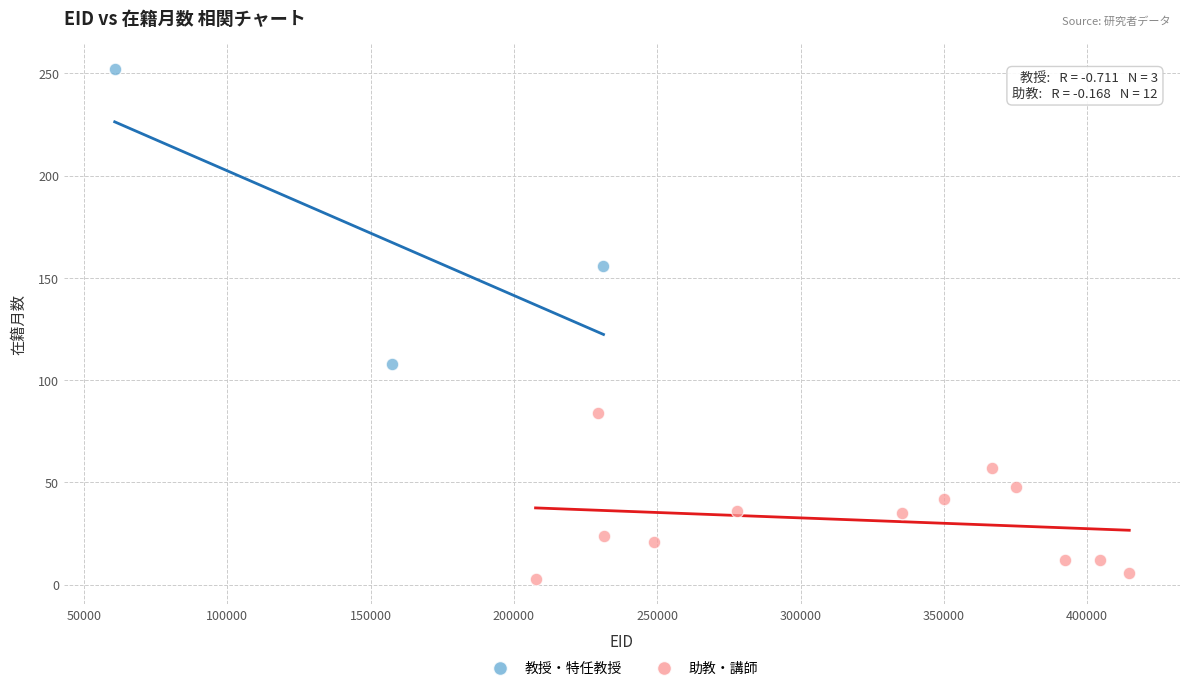

What are all the series names shown in the legend?

教授・特任教授, 助教・講師